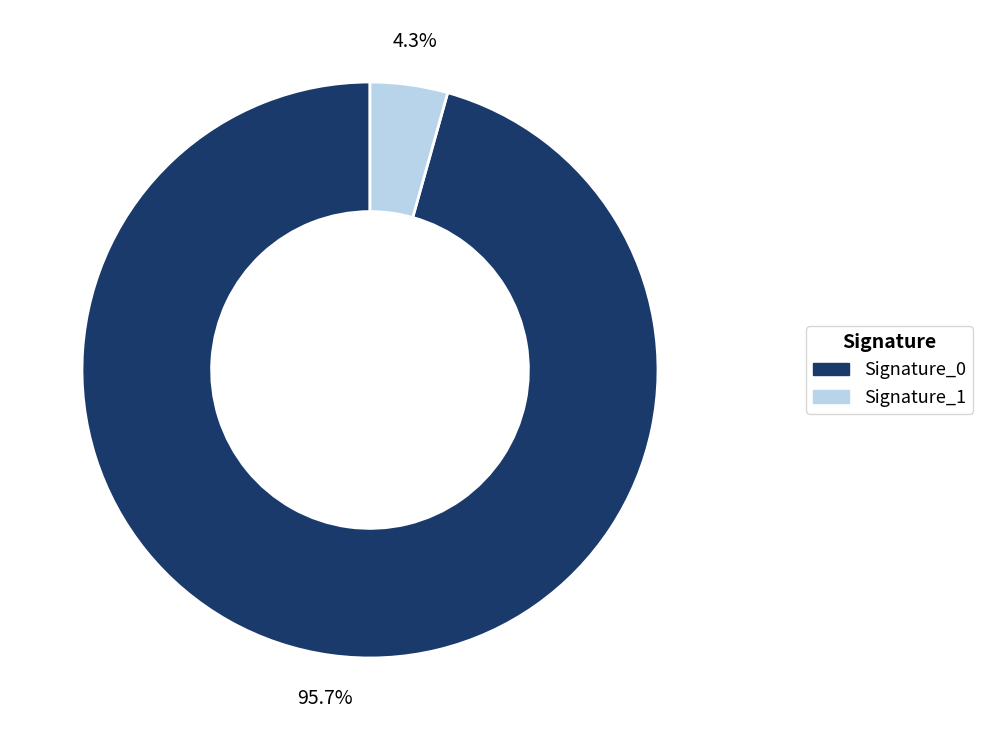

To the nearest percent, what is the difference between the largest and smallest slice percentages?

91%